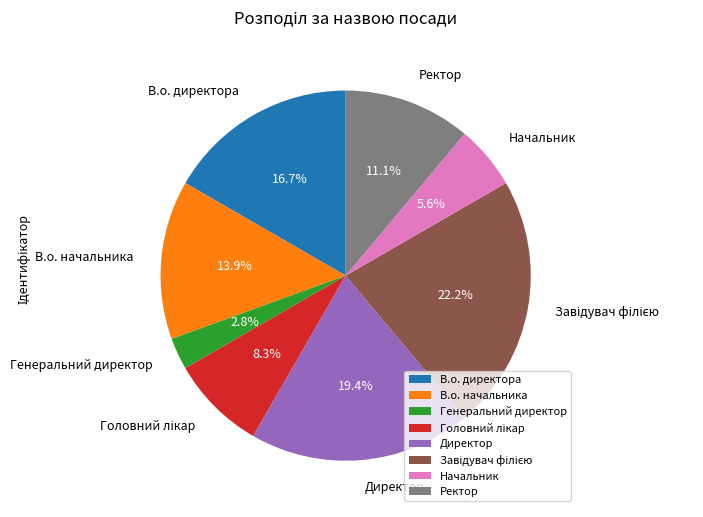

Is В.о. начальника the majority of the pie?

No